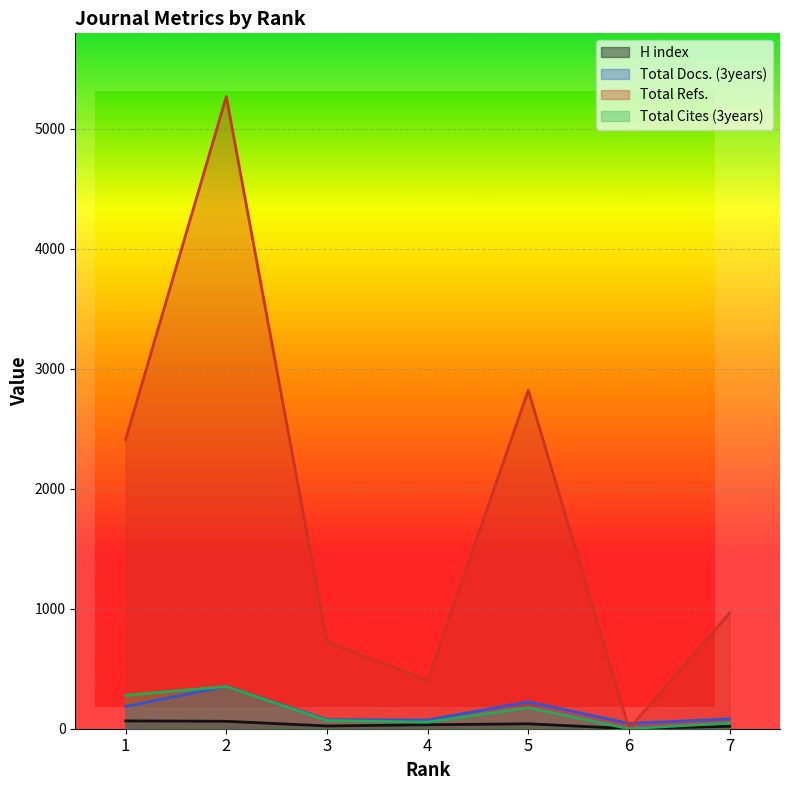

At 5, list the series in order from smallest to largest.

H index, Total Cites (3years), Total Docs. (3years), Total Refs.